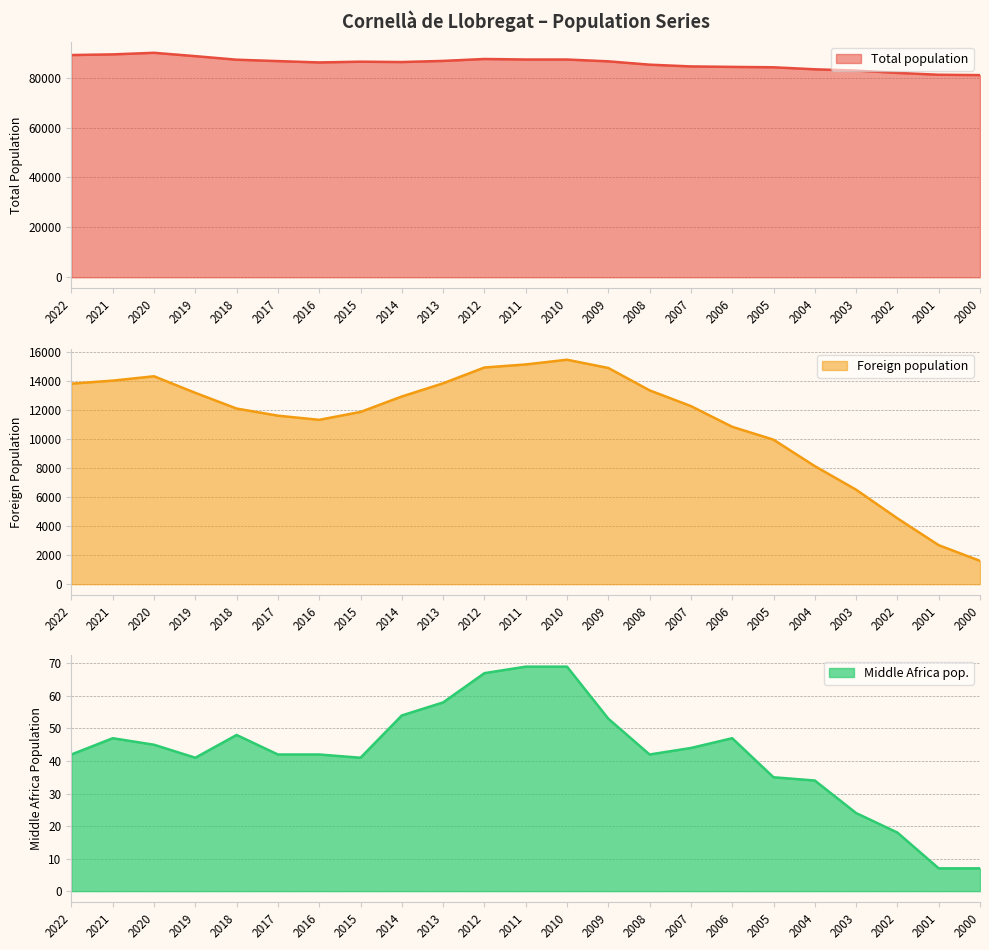

True or false: Total population has more than 1 interior local peaks.

True